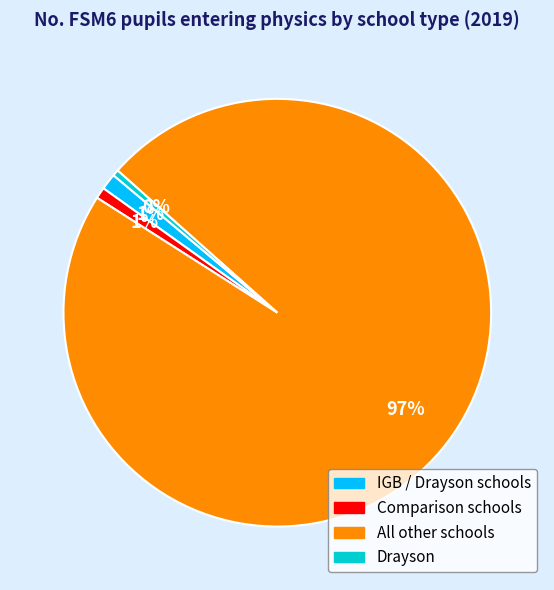

Which has a higher value, Comparison schools or All other schools?

All other schools